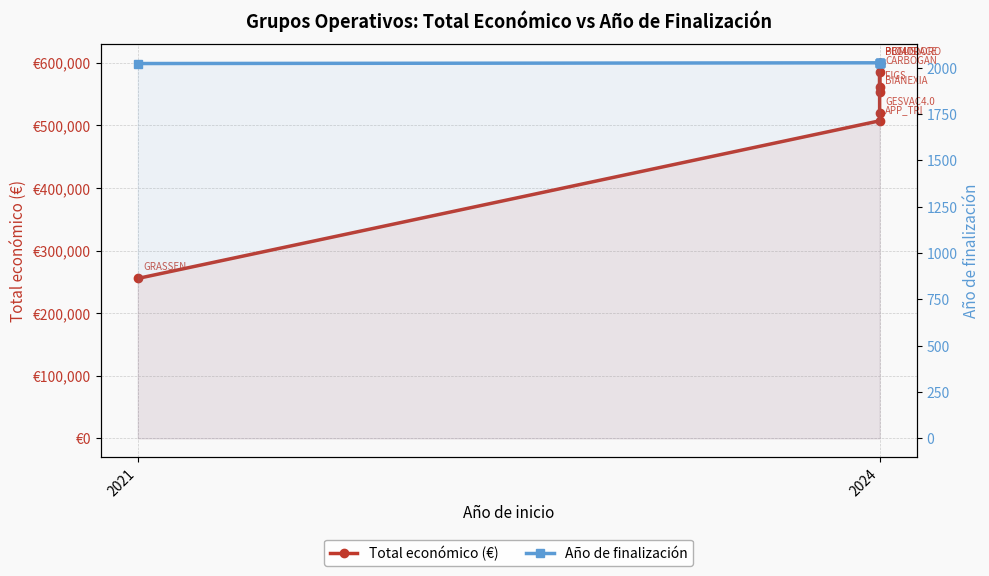

What are all the series names shown in the legend?

Total económico (€), Año de finalización